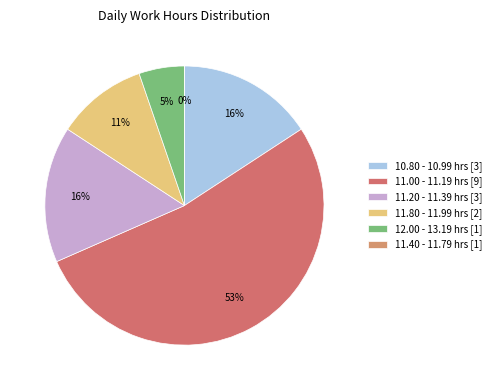

The Day 19 slice represents 1% of the pie. True or false?

False